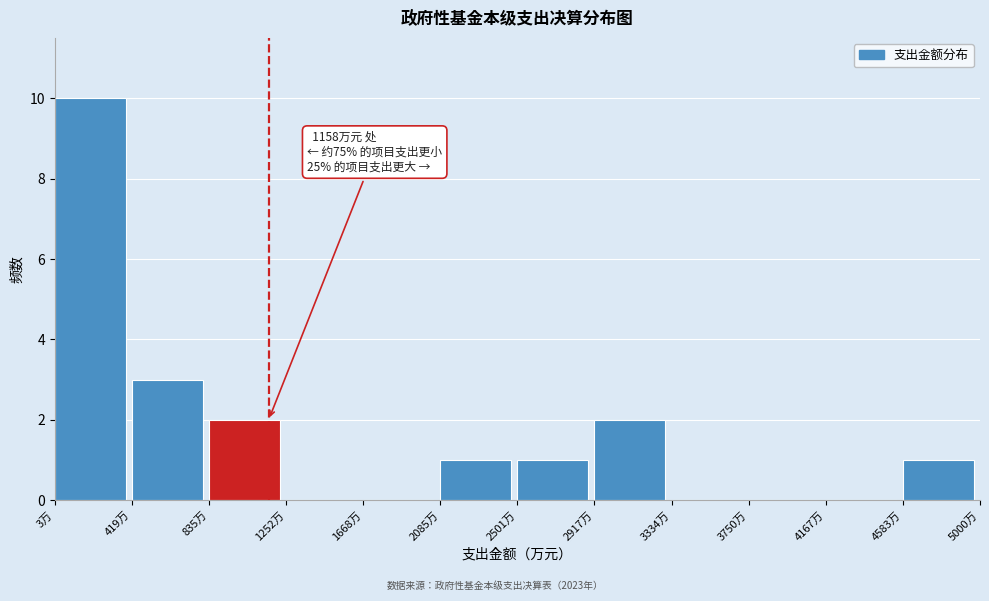

Over which range of the x-axis is the bar tallest?

0 to 400